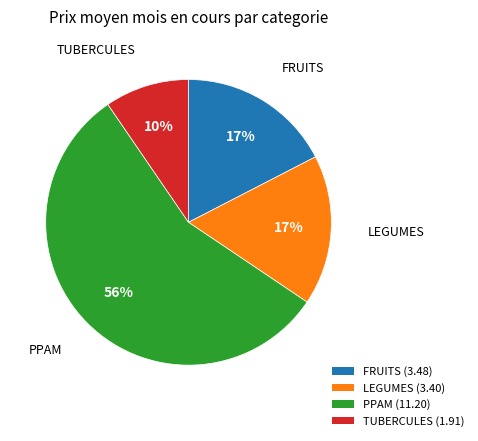

Approximately how many times larger is the value at LEGUMES (3.40) compared to FRUITS (3.48)?

1.0